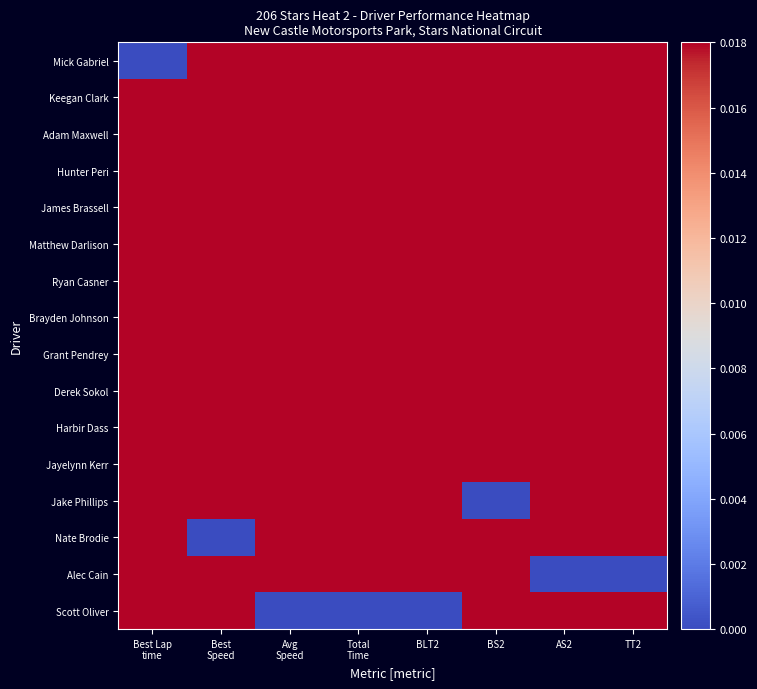

Between Best Lap
time and BLT2, which is larger?

BLT2